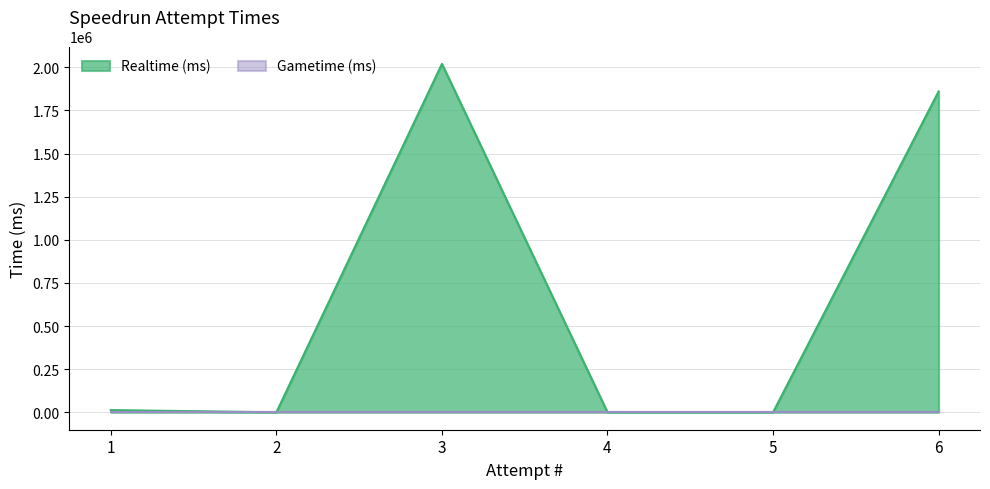

At which category does the data reach its first local valley?

2